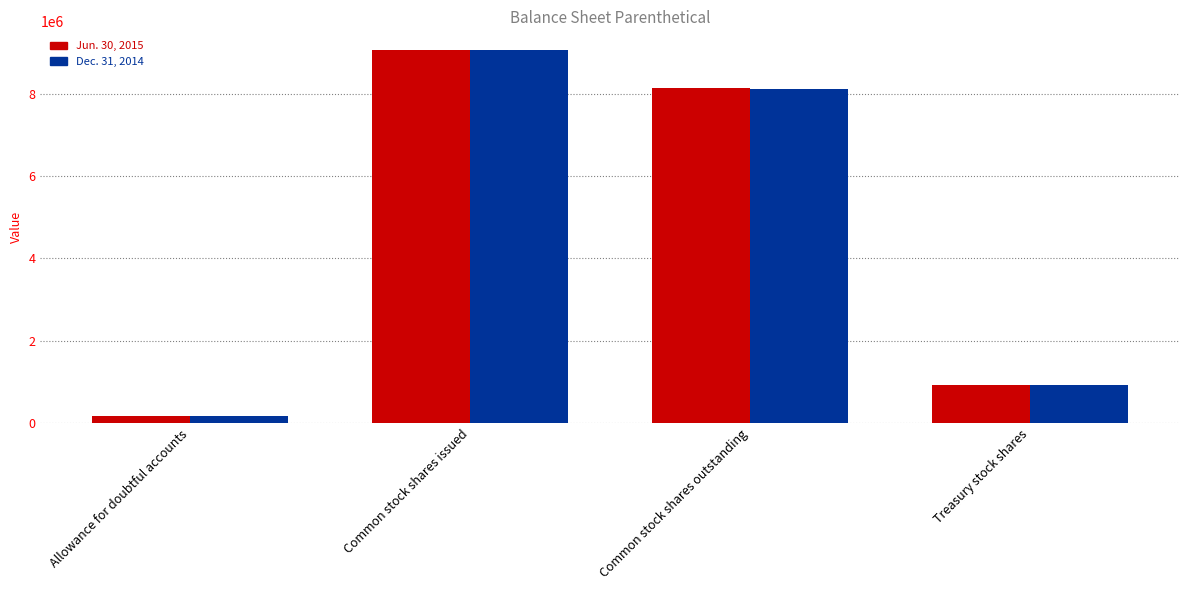

At which label does Jun. 30, 2015 reach its peak?

Common stock shares issued